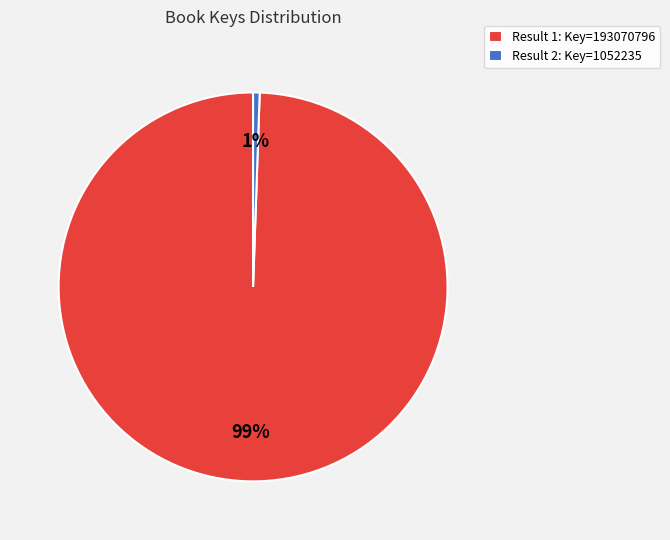

Which slice is the largest?

Result 1: Key=193070796